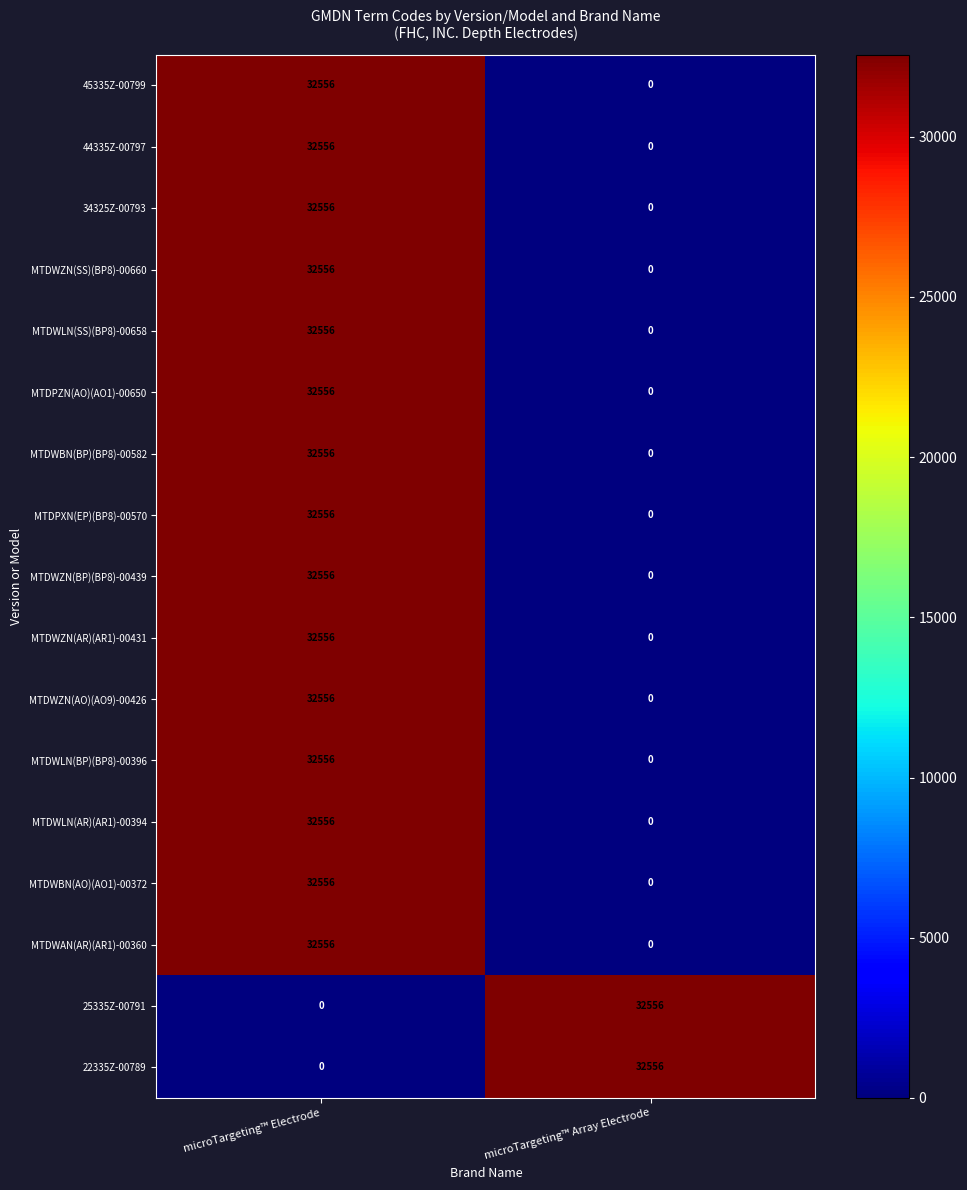

What is the difference between the highest and lowest values at microTargeting™ Array Electrode?

32556